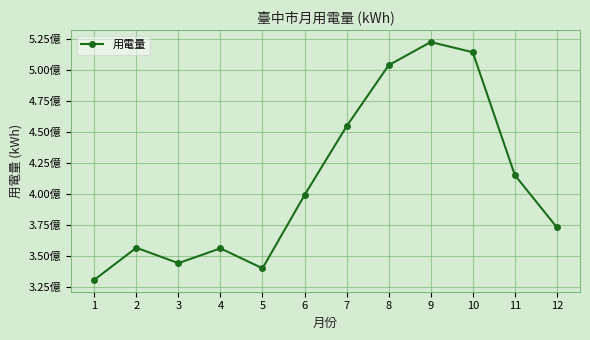

Does the chart have visible grid lines?

Yes